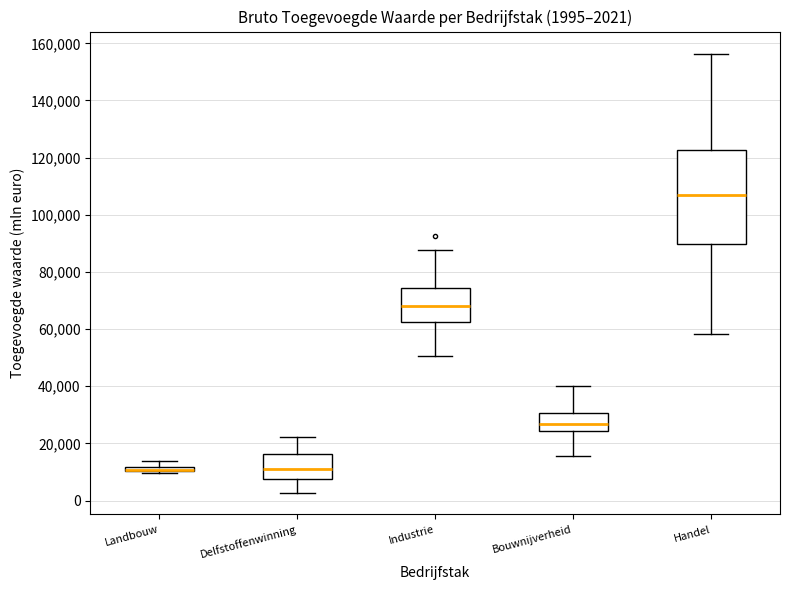

Comparing the boxes themselves (not the whiskers), which one is the tallest?

Handel